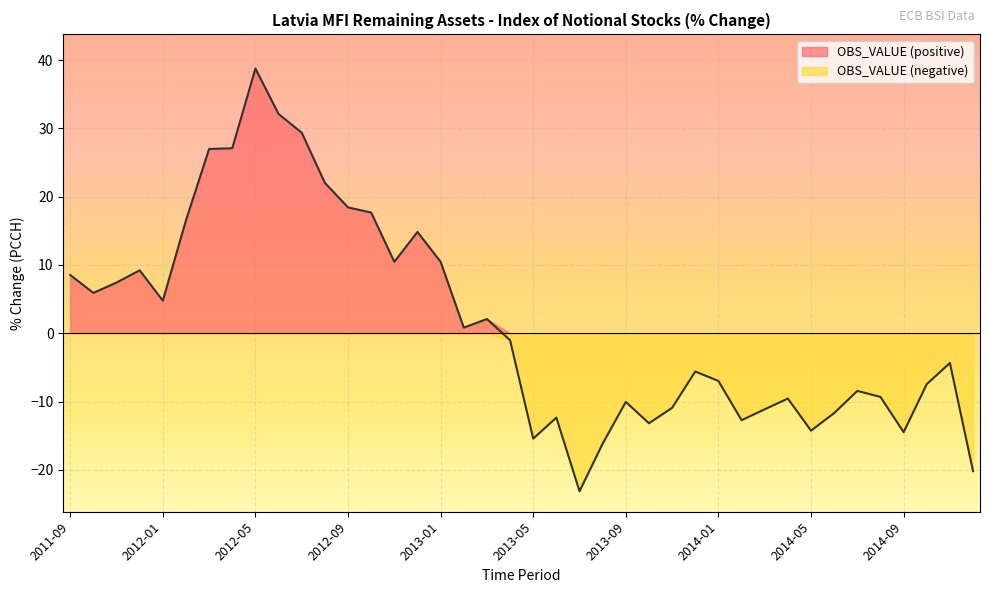

True or false: the data has more than 2 interior local peaks.

True